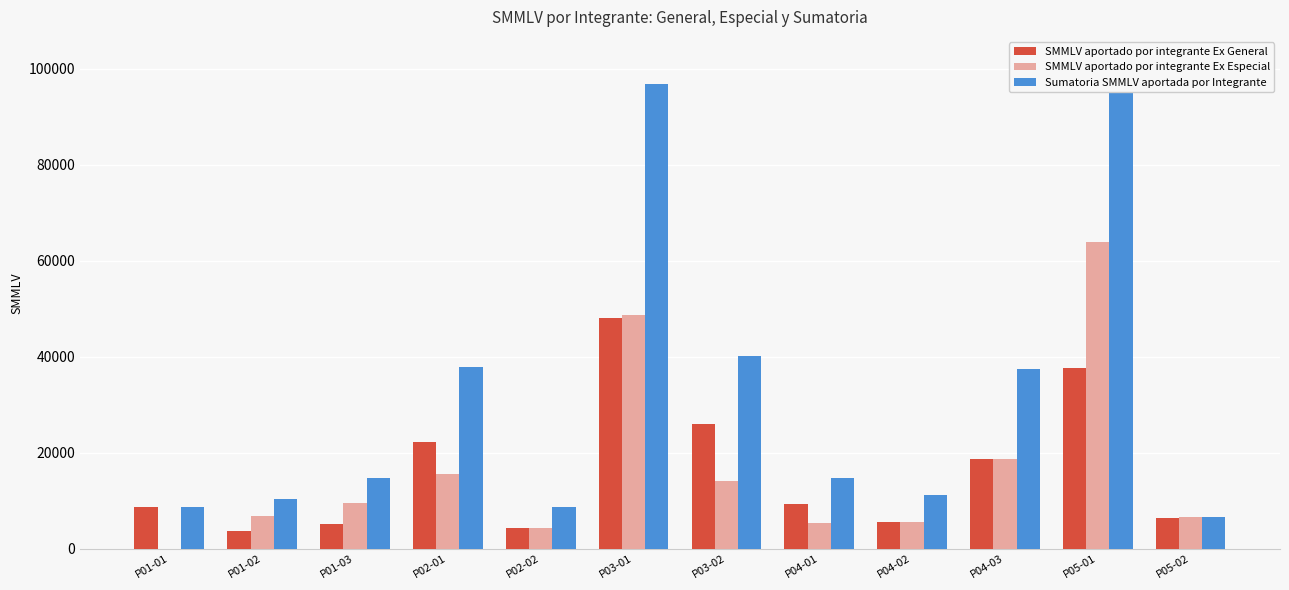

Are the bars grouped side by side (vs. stacked)?

Yes